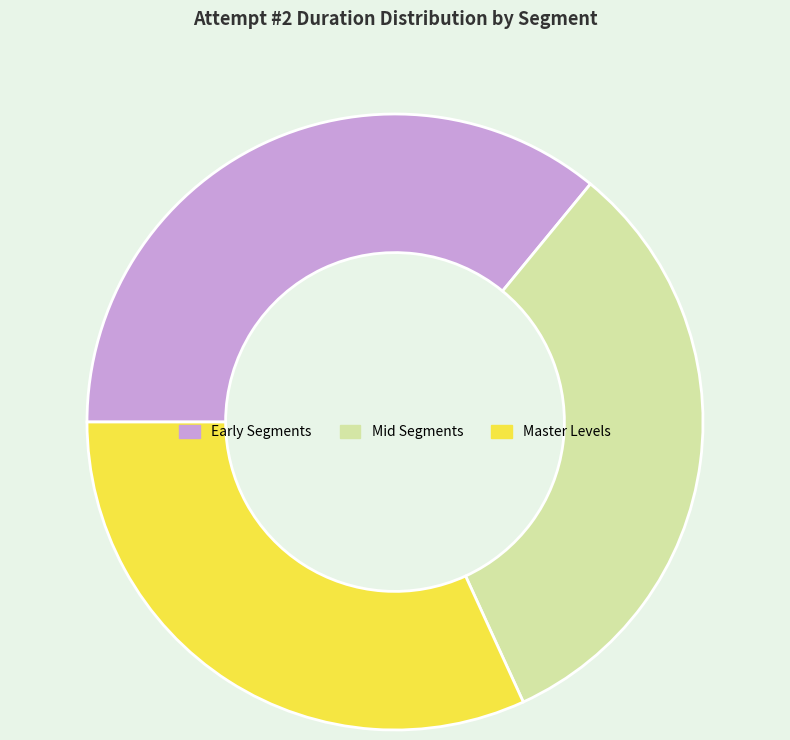

Which has a higher value, Master Levels or Early Segments?

Early Segments